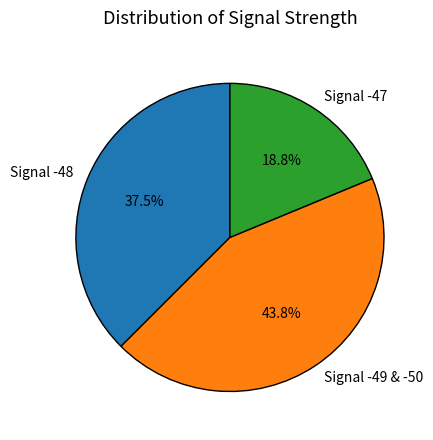

How many slices are in this pie chart?

3